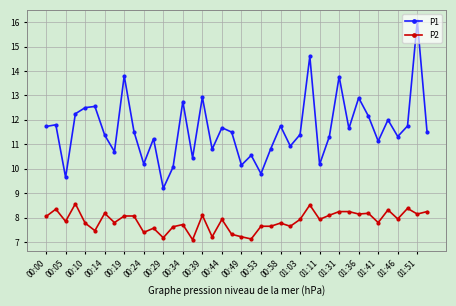

Which series has the largest range (max minus min)?

P1